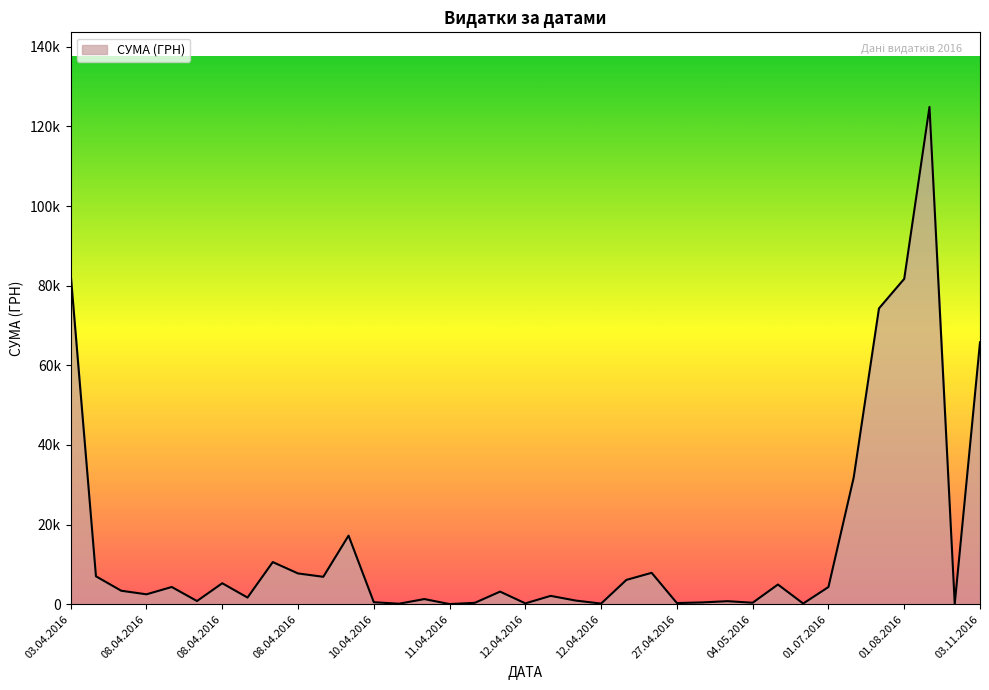

Does the chart display data point markers on the line(s)?

No